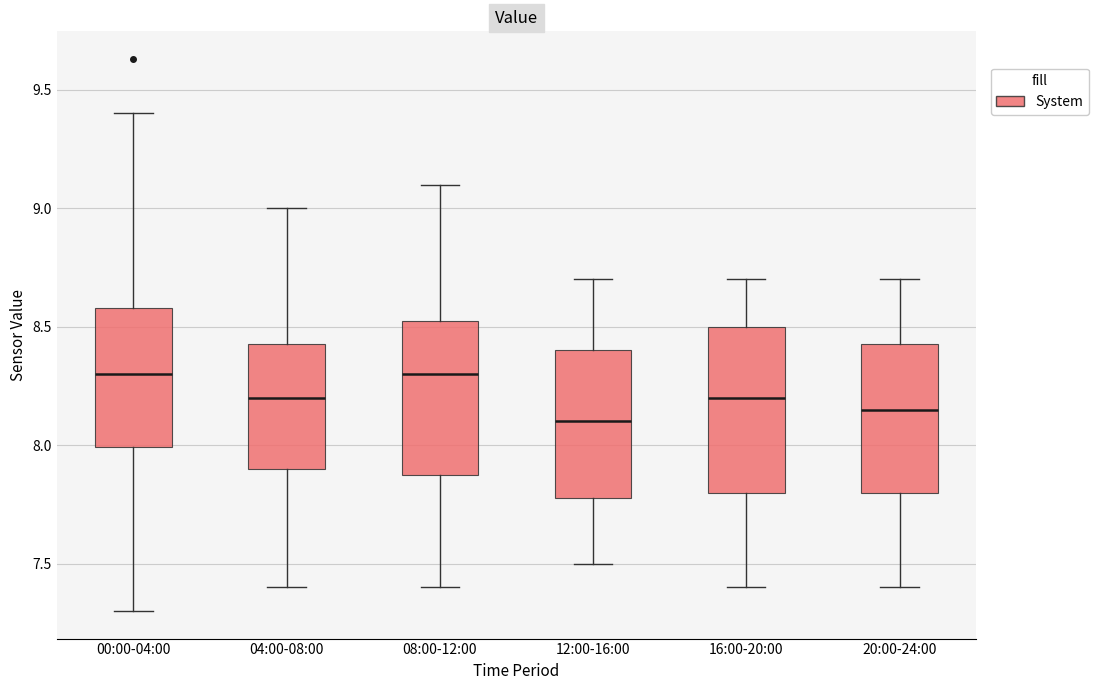

Where does the lower whisker of the box for 00:00-04:00 end on the y-axis? The values are not printed on the chart, so give them approximately, as read against the axis.

7.30